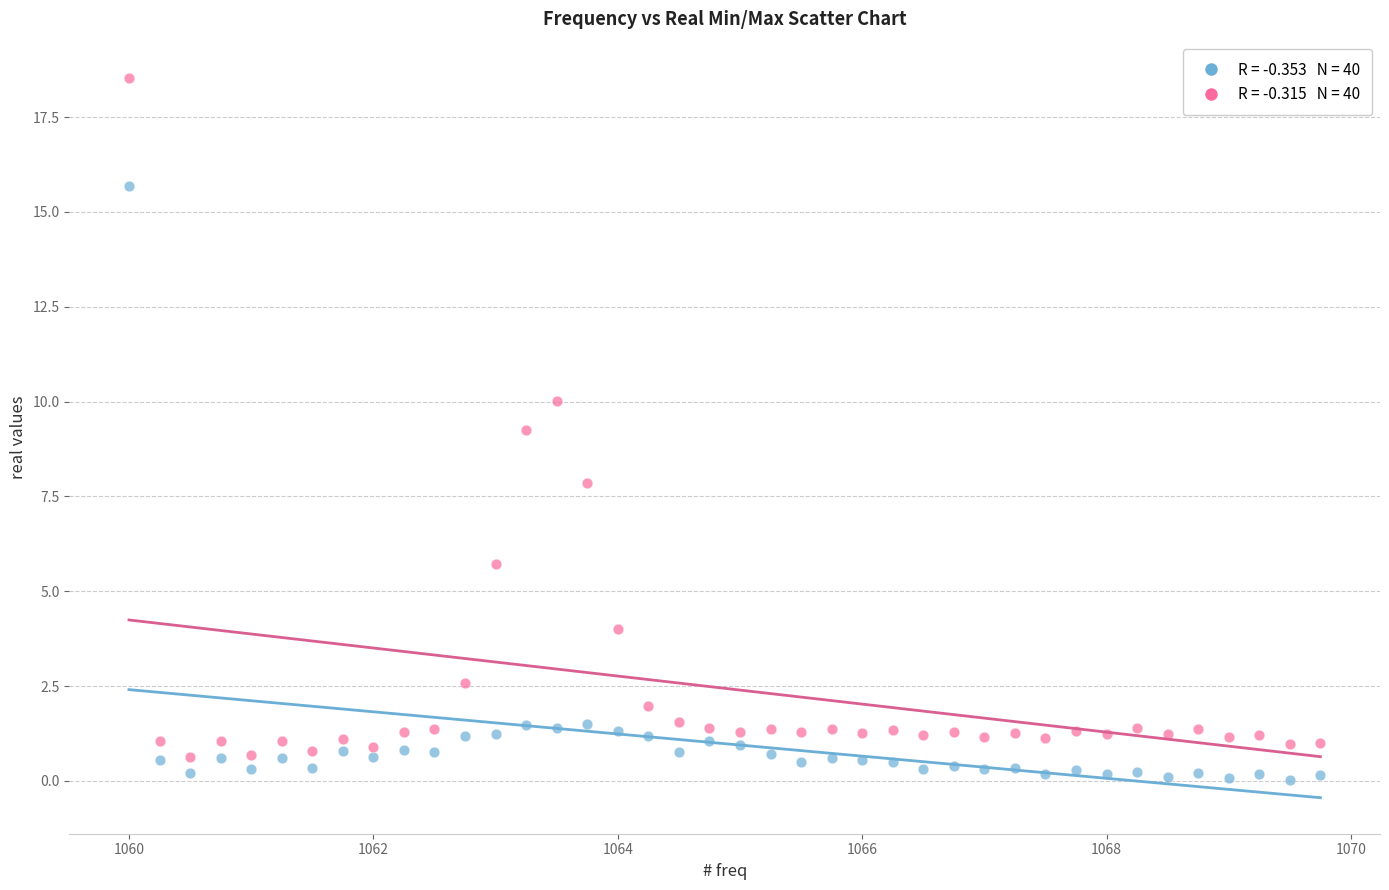

Across all data points, what is the range of X values (max minus min)?

9.8